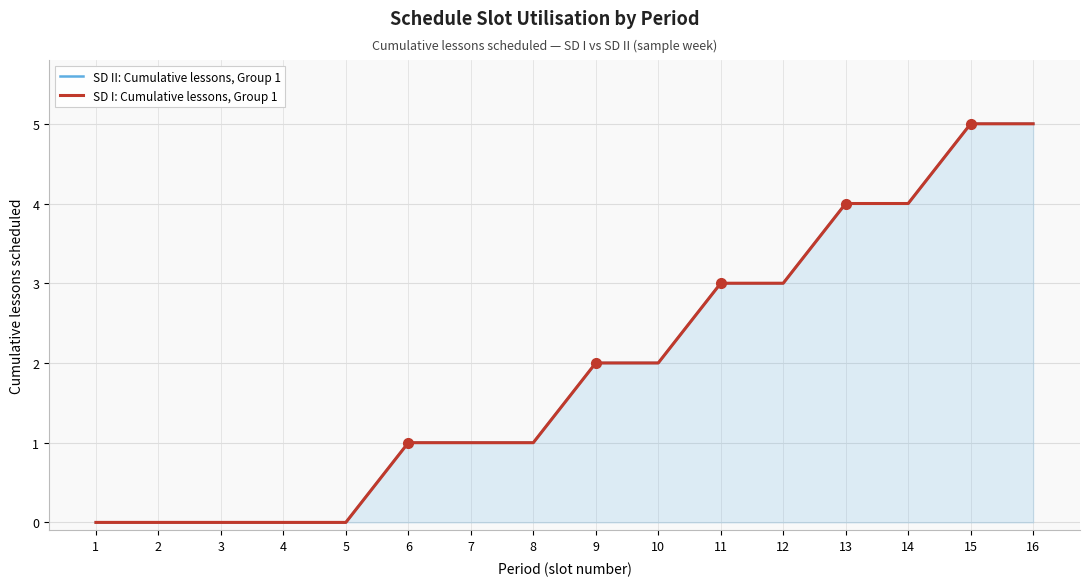

How many categories are shown in the chart?

16